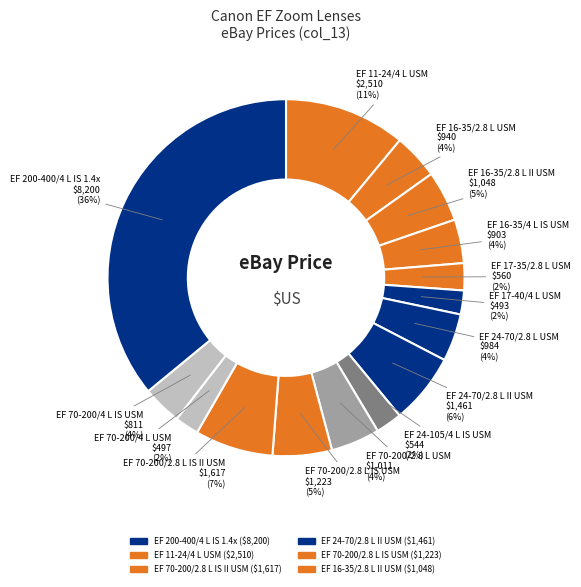

Does any single category account for the majority?

No